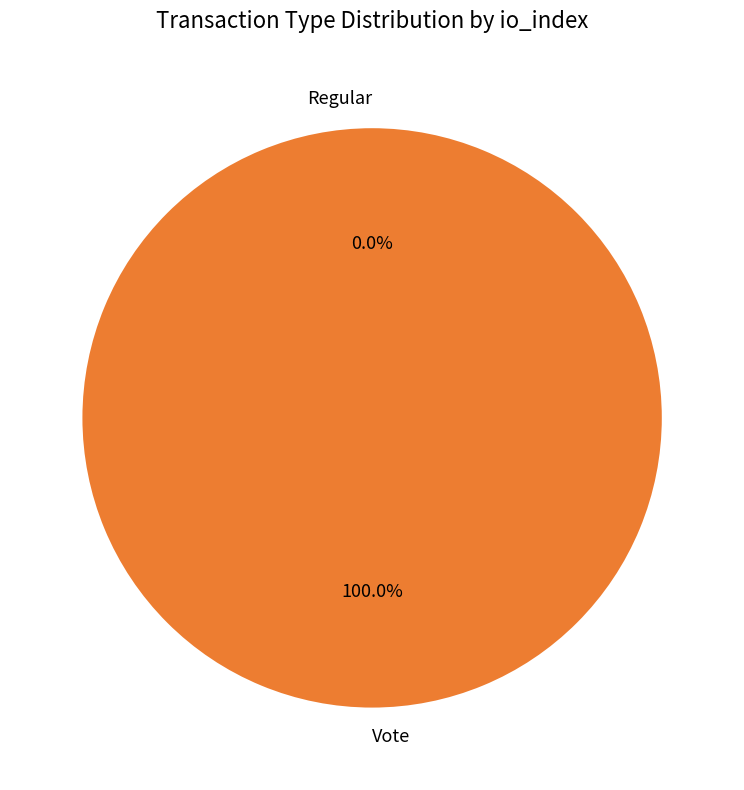

Is it true that Regular is 1% of the pie?

False